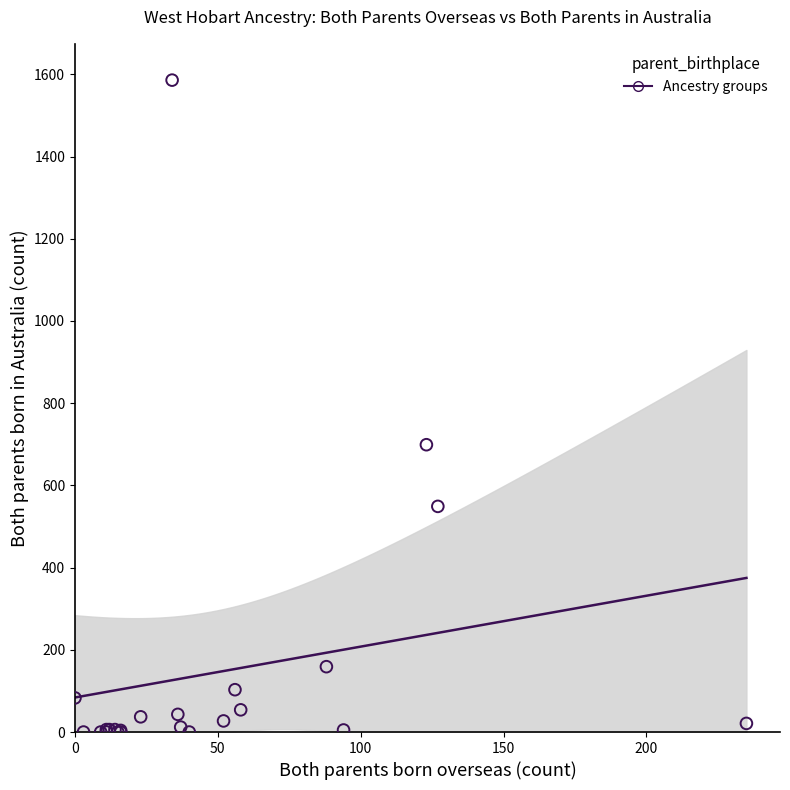

What Y value in the scatter plot is closest to 793?

699